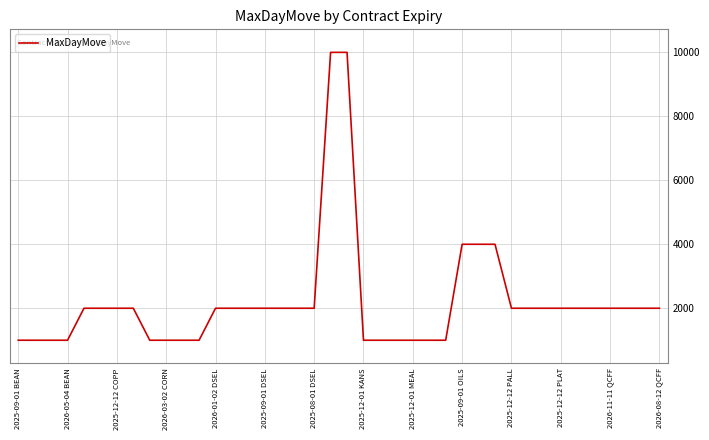

What is the difference between the maximum and minimum values?

9000